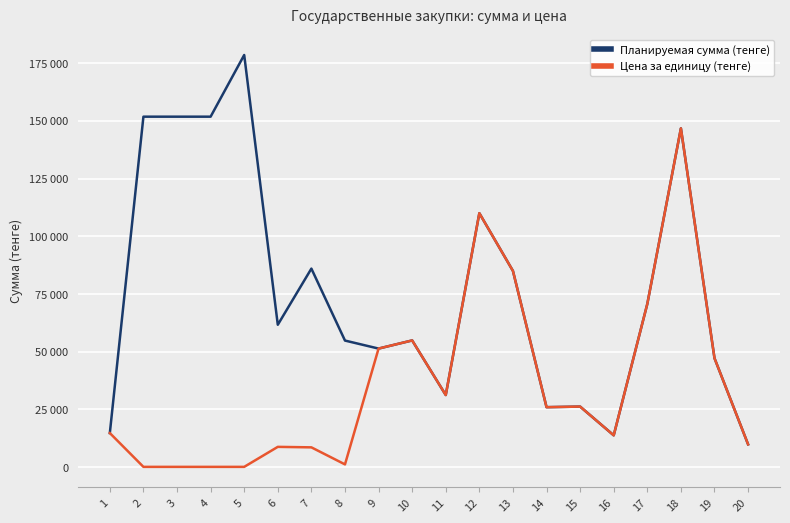

True or false: Цена за единицу (тенге) and Планируемая сумма (тенге) intersect in this chart.

False